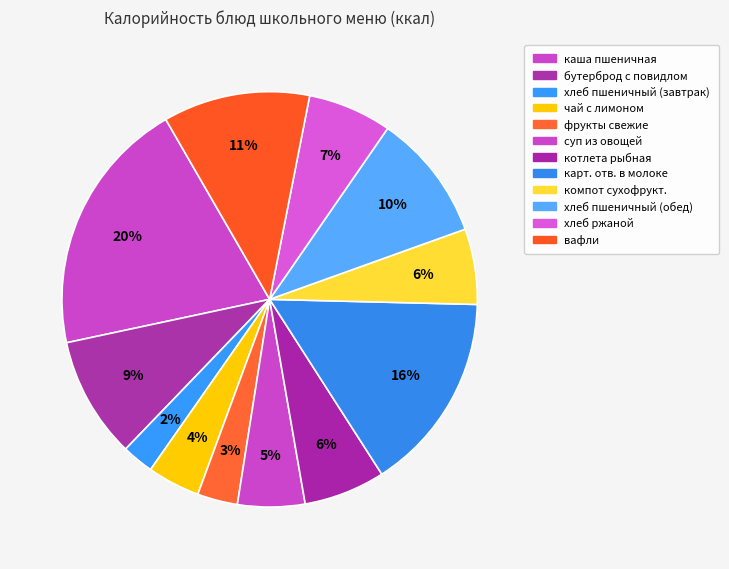

Count the number of slices in the pie.

12